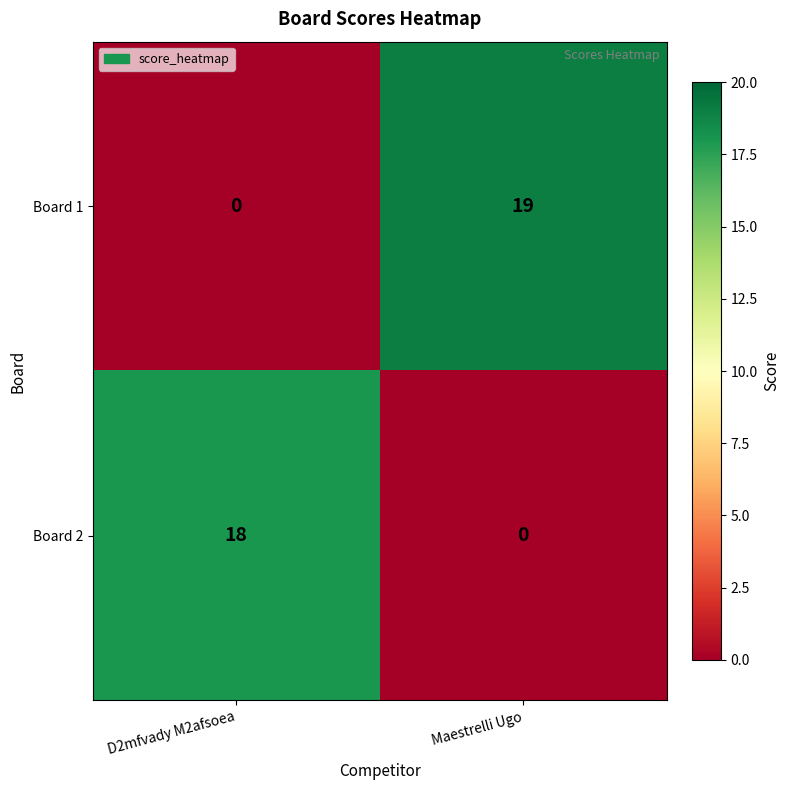

Count the number of categories in the chart.

2